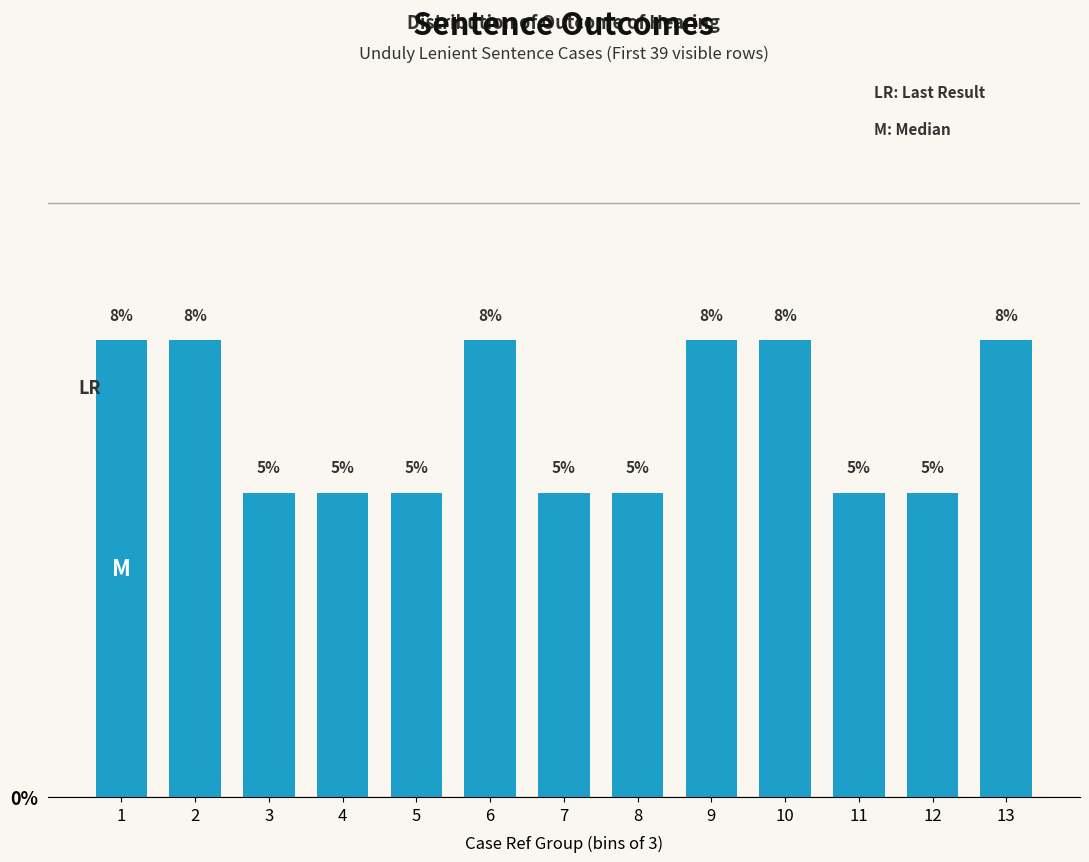

How many bars are there in total?

13